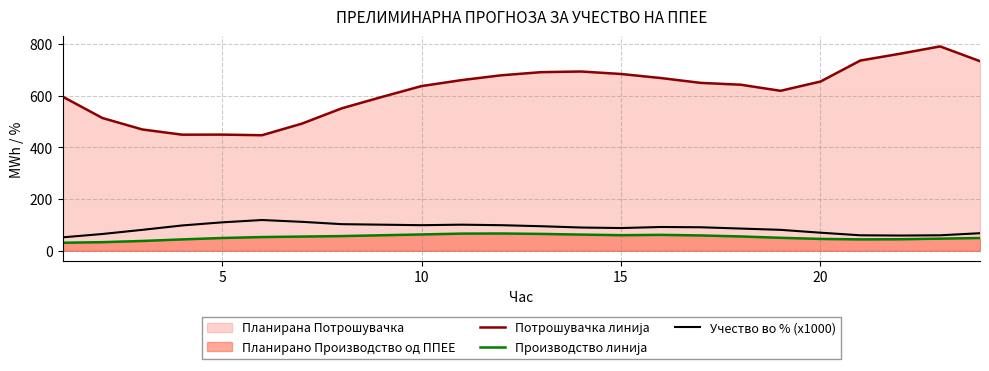

What is the minimum value for Потрошувачка линија?

446.6